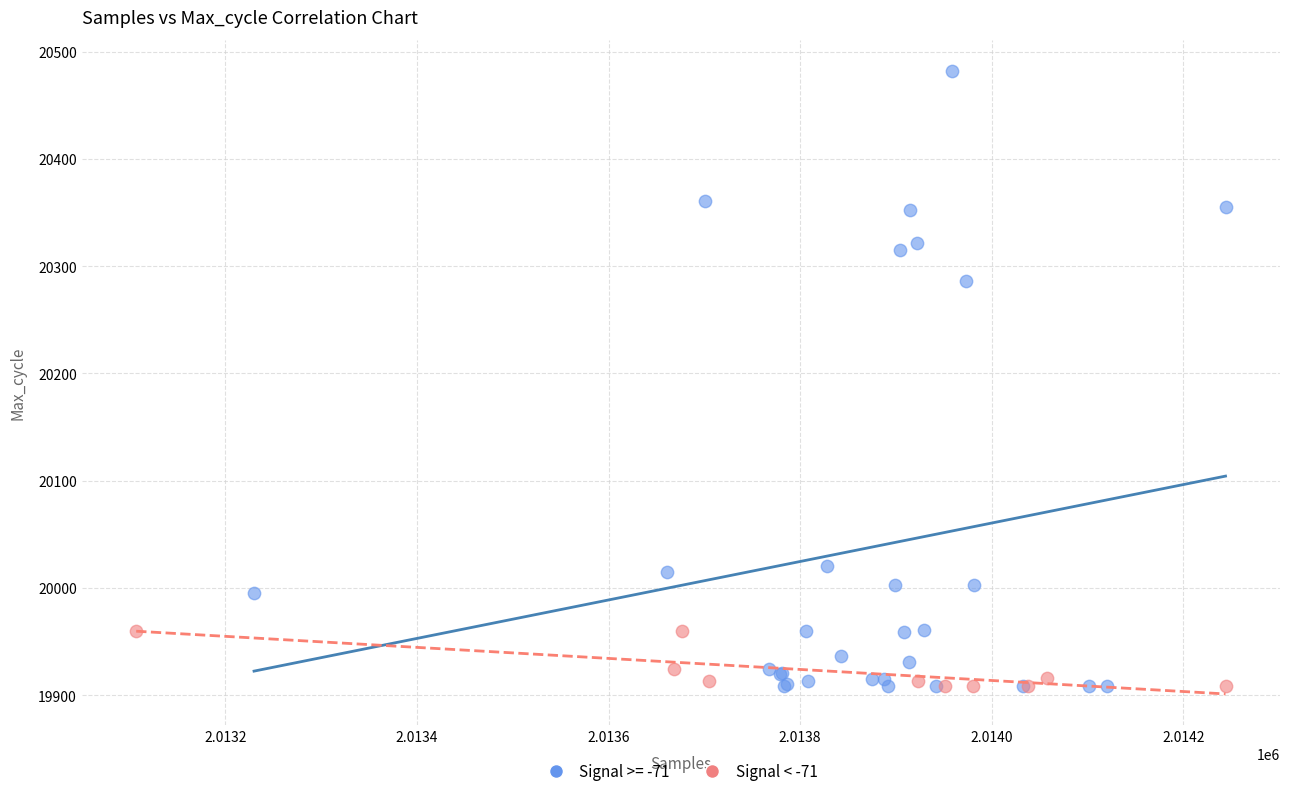

Which series has the widest spread of Y values?

Signal >= -71